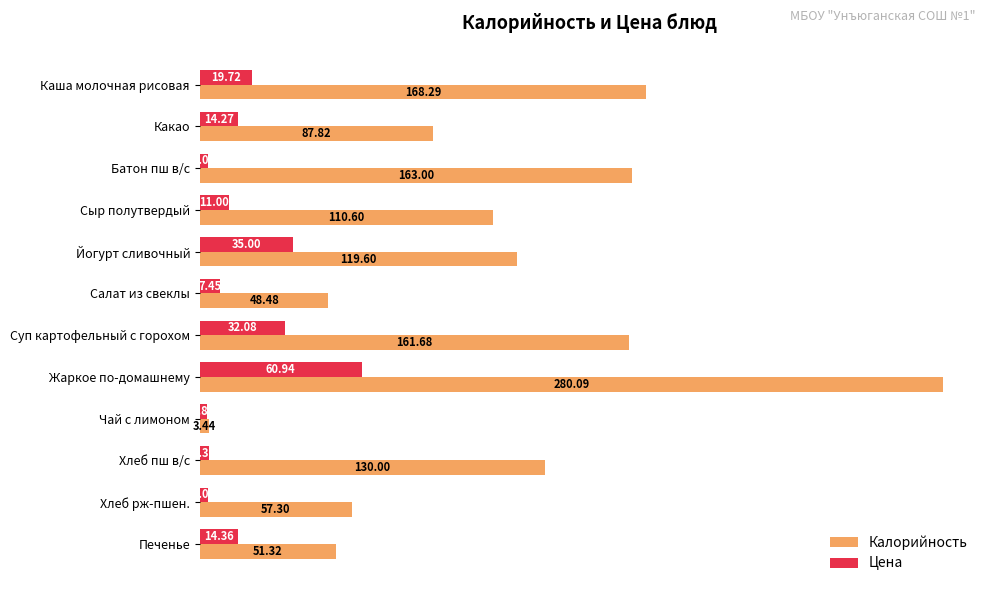

What are all the series names shown in the legend?

Калорийность, Цена